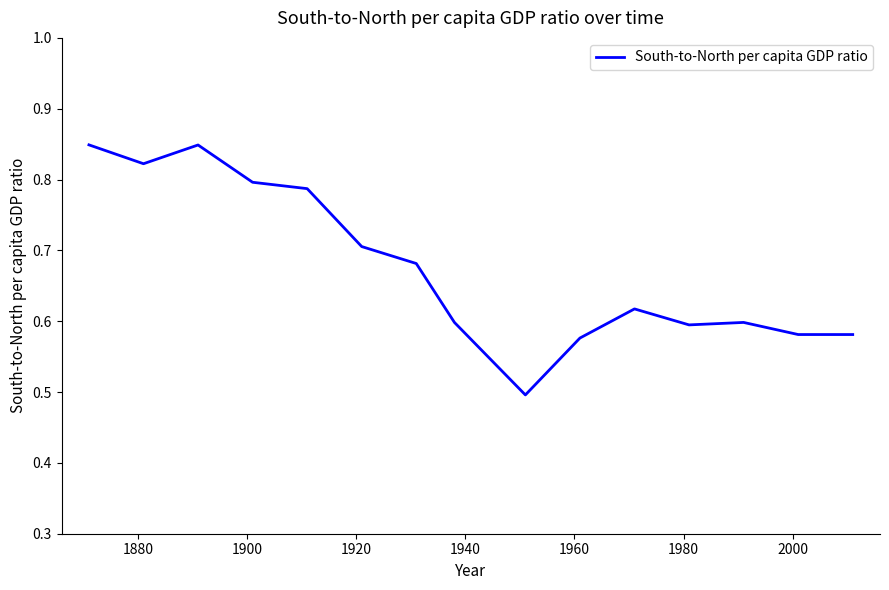

What is the difference between the maximum and minimum values?

0.4